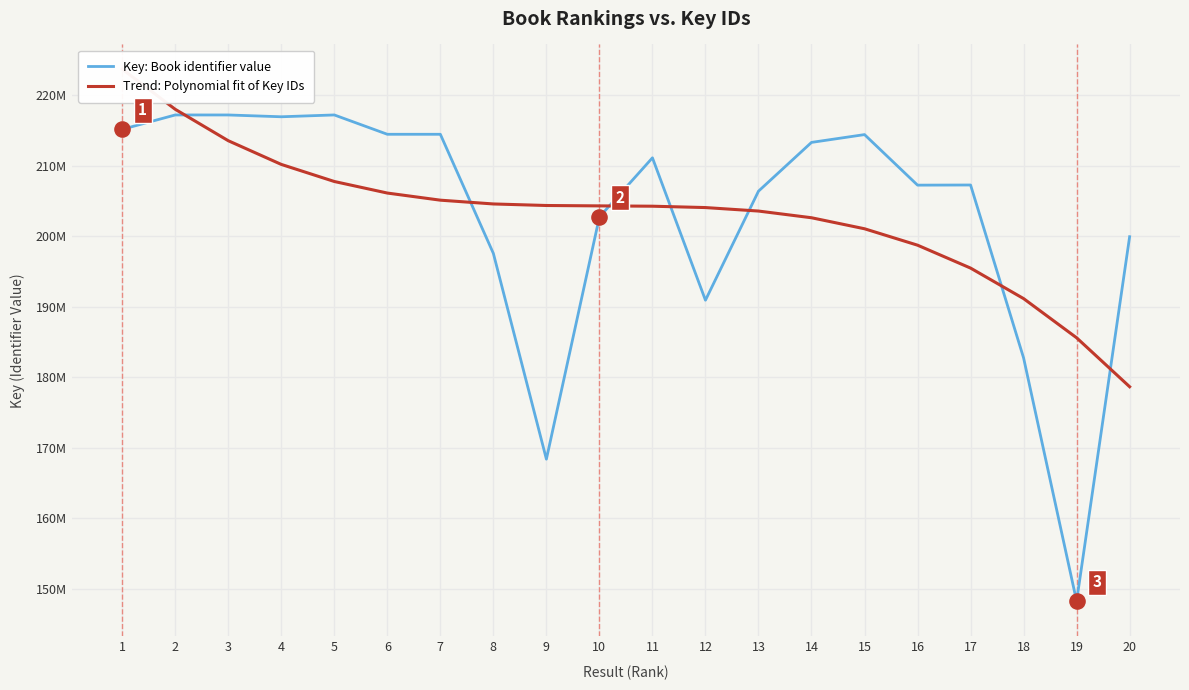

Which series has the largest total across all categories?

Key: Book identifier value